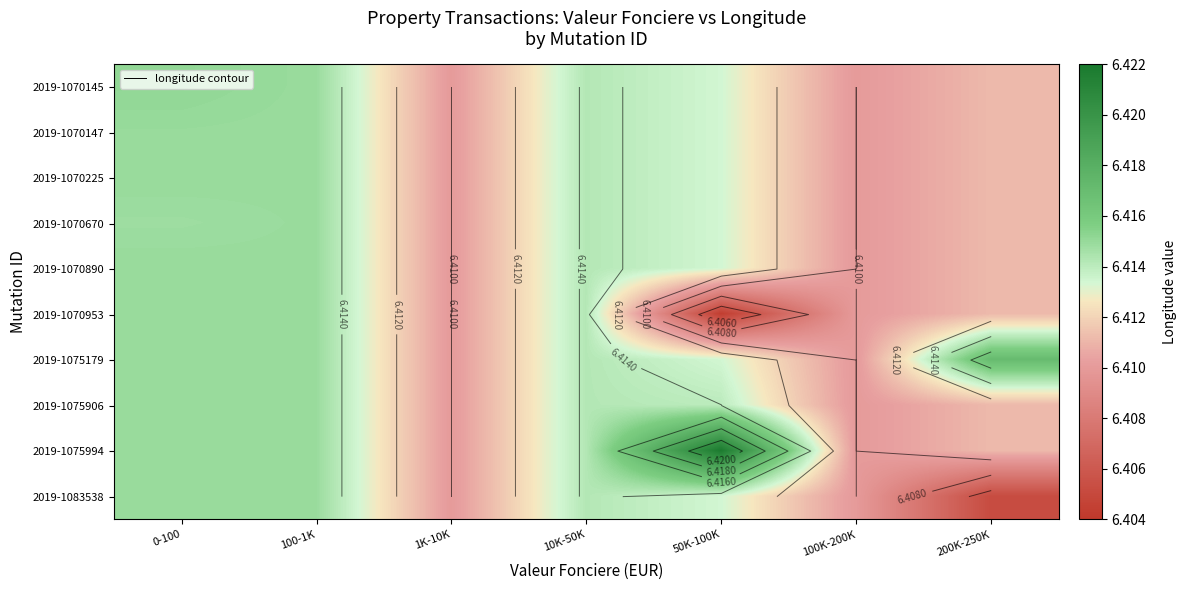

The 2019-1075994 series shows 6.4 at 1K-10K. True or false?

True